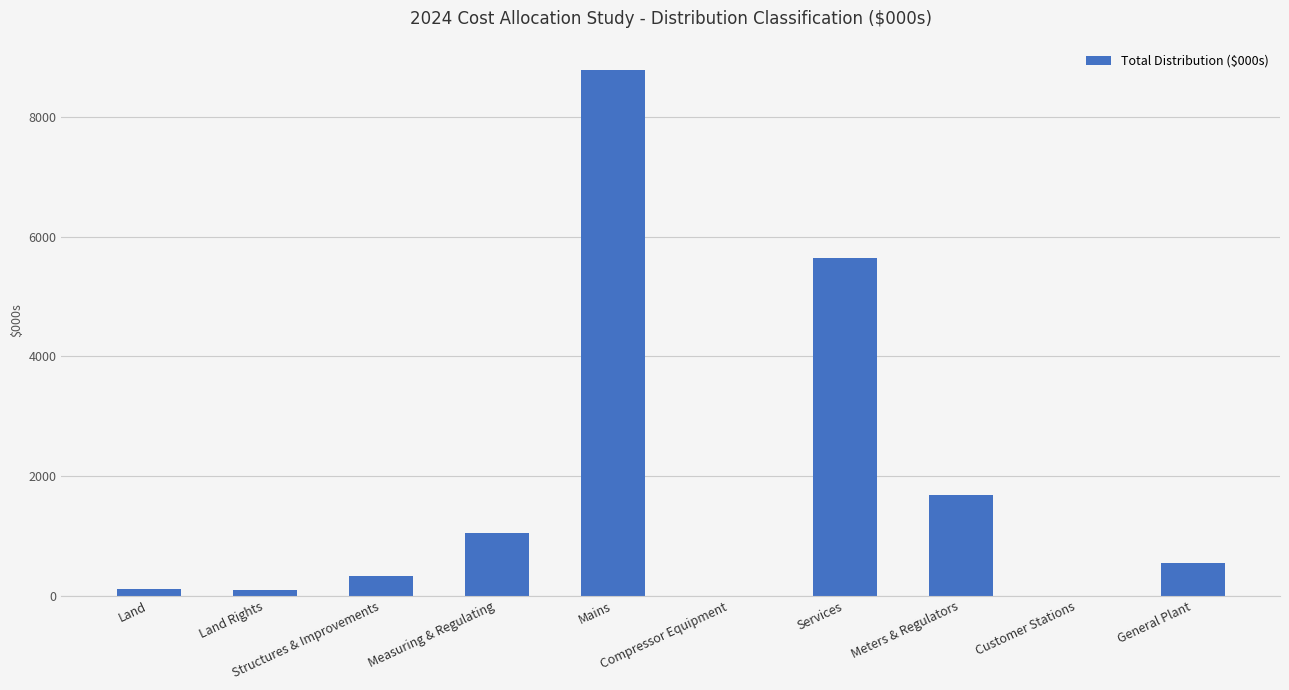

The chart shows a value of 90.9 at Land Rights. True or false?

True